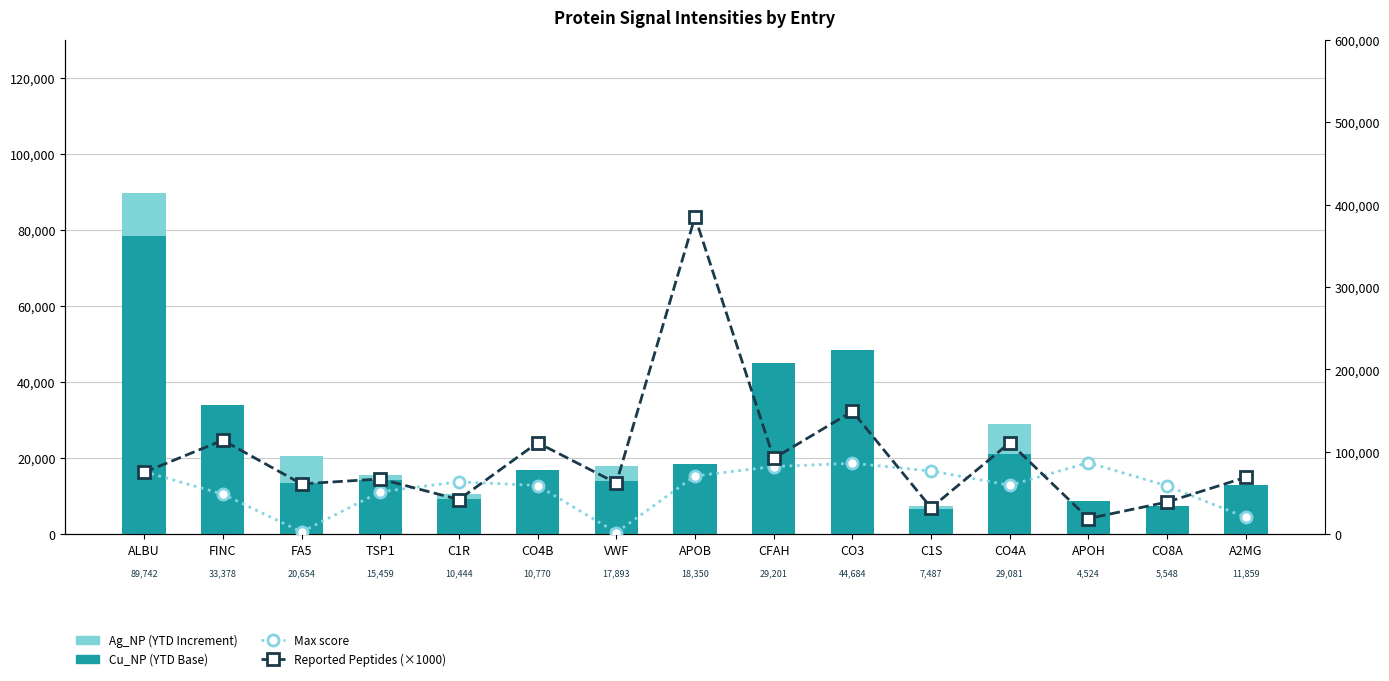

Rank the series by their maximum value, from highest to lowest.

Reported Peptides (×1000), Max score, Cu_NP (YTD Base), Ag_NP (YTD Increment)